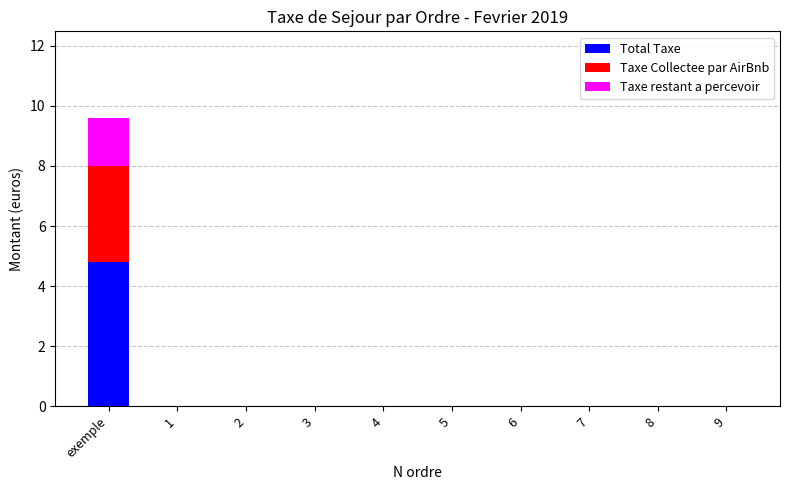

The value of Total Taxe at 1 is 1.7. True or false?

False